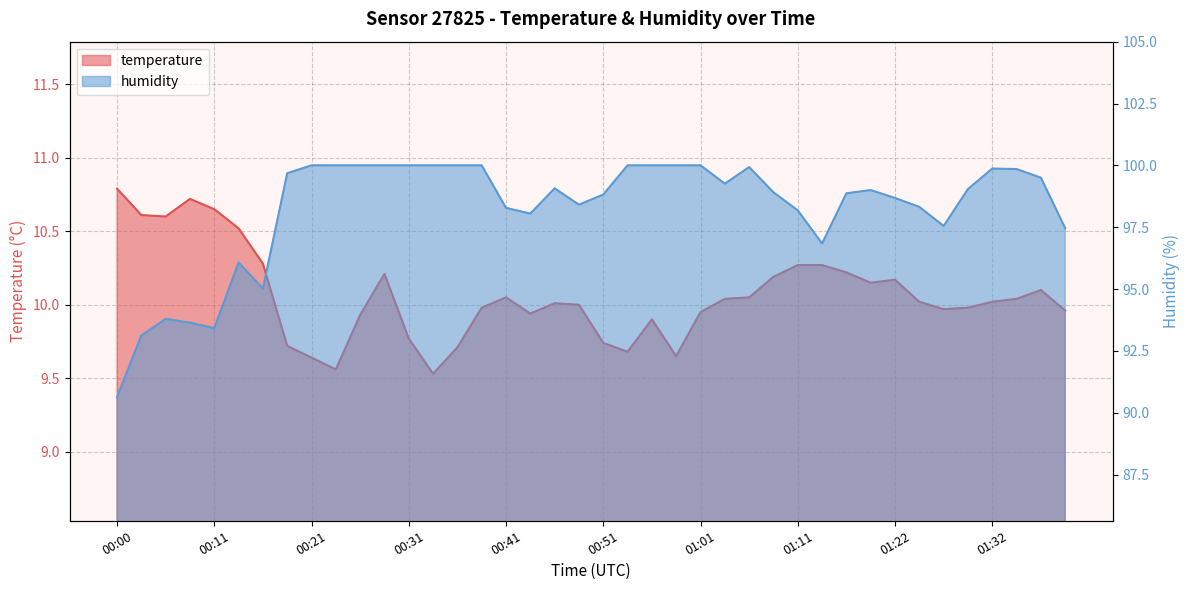

Where is temperature nearest to the value 10?

00:48